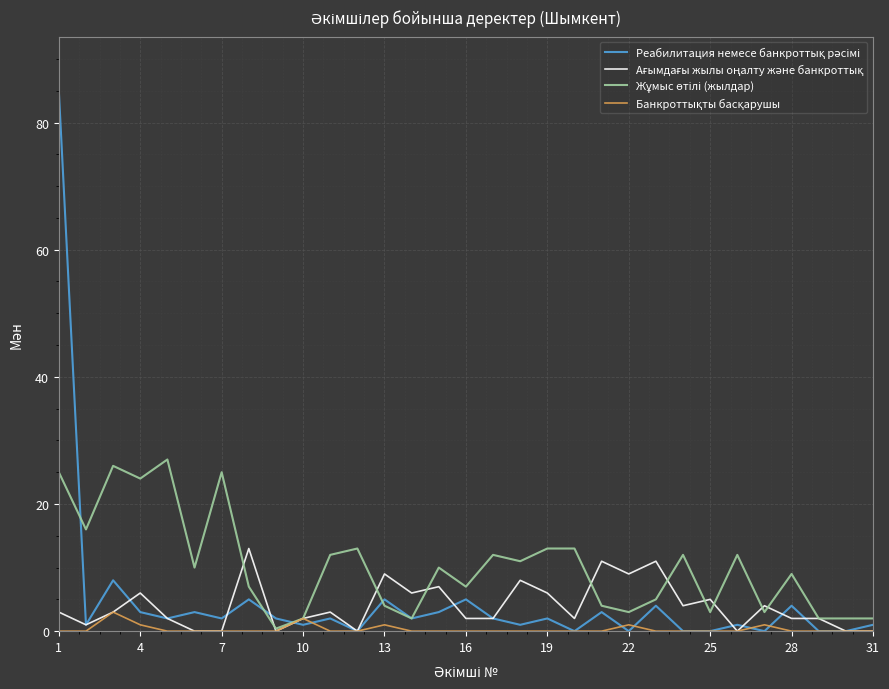

How many lines are shown in the chart?

4